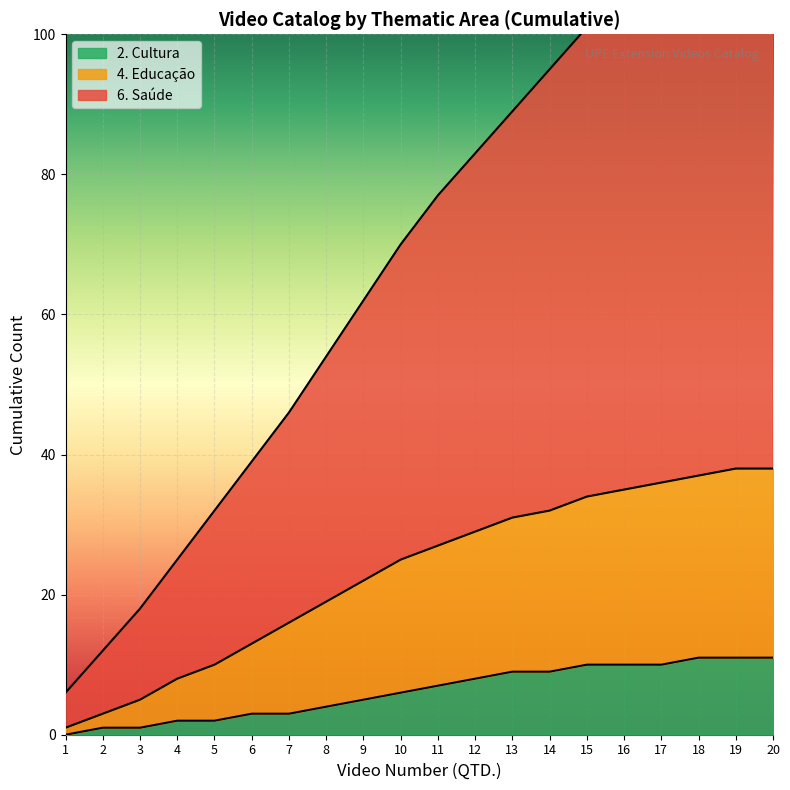

At which category is the sum across all series the highest?

20